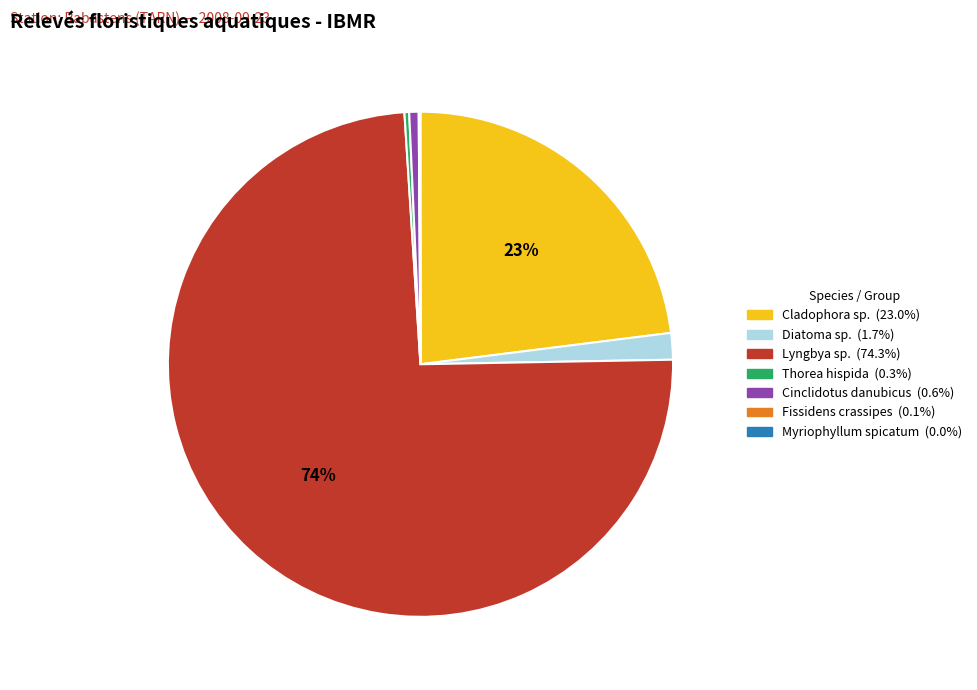

To the nearest percent, what percentage of the pie is Diatoma sp.?

2%